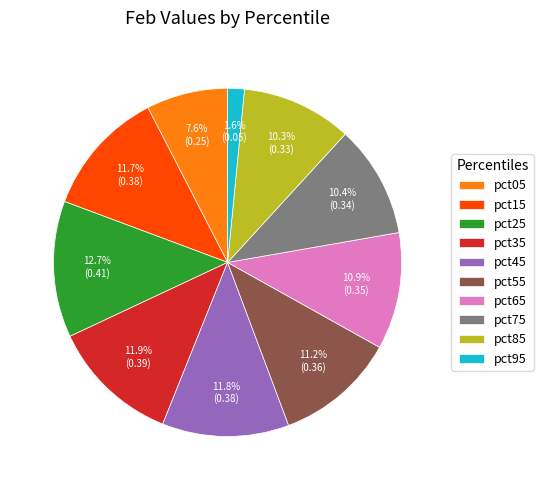

How many segments does this pie chart have?

10